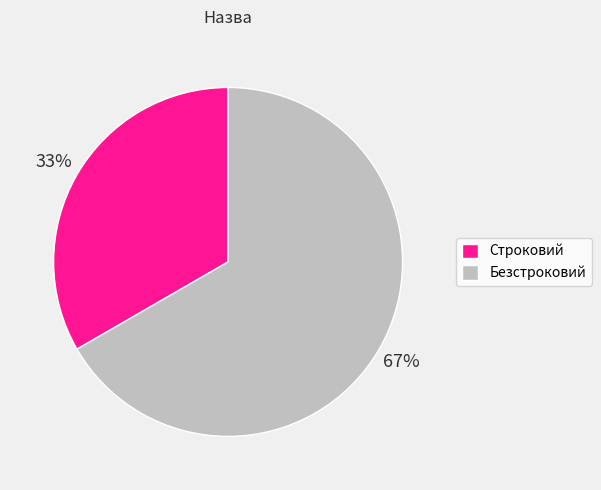

Is there a majority slice in this chart?

Yes